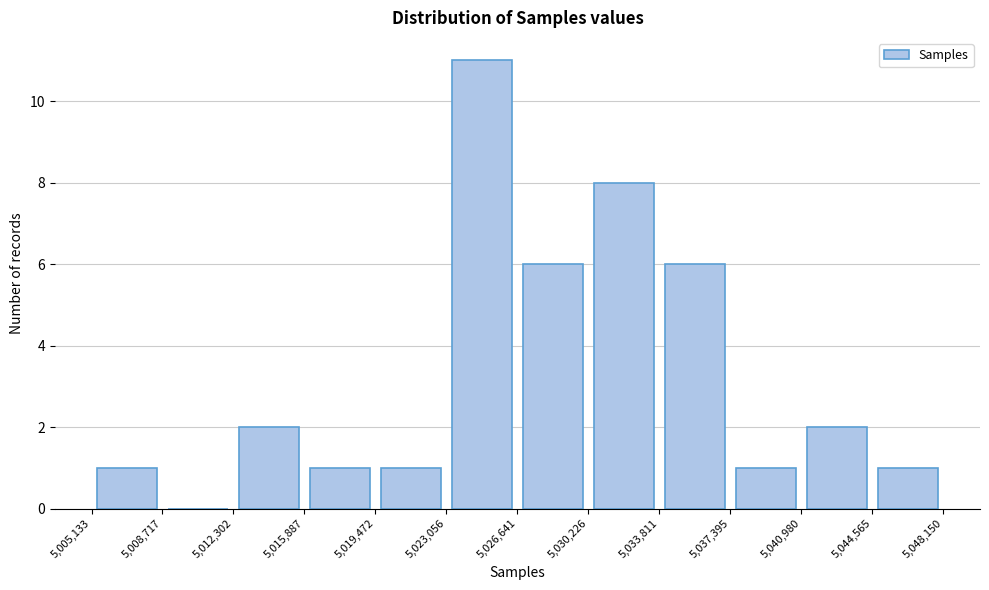

Reading left to right, list every bar in this chart as the range it spans on the x-axis followed by its height. The values are not printed on the chart, so give them approximately, as read against the axis.

5,005,133 to 5,008,717: 1
5,008,717 to 5,012,302: 0
5,012,302 to 5,015,887: 2
5,015,887 to 5,019,472: 1
5,019,472 to 5,023,056: 1
5,023,056 to 5,026,641: 11
5,026,641 to 5,030,226: 6
5,030,226 to 5,033,811: 8
5,033,811 to 5,037,395: 6
5,037,395 to 5,040,980: 1
5,040,980 to 5,044,565: 2
5,044,565 to 5,048,150: 1